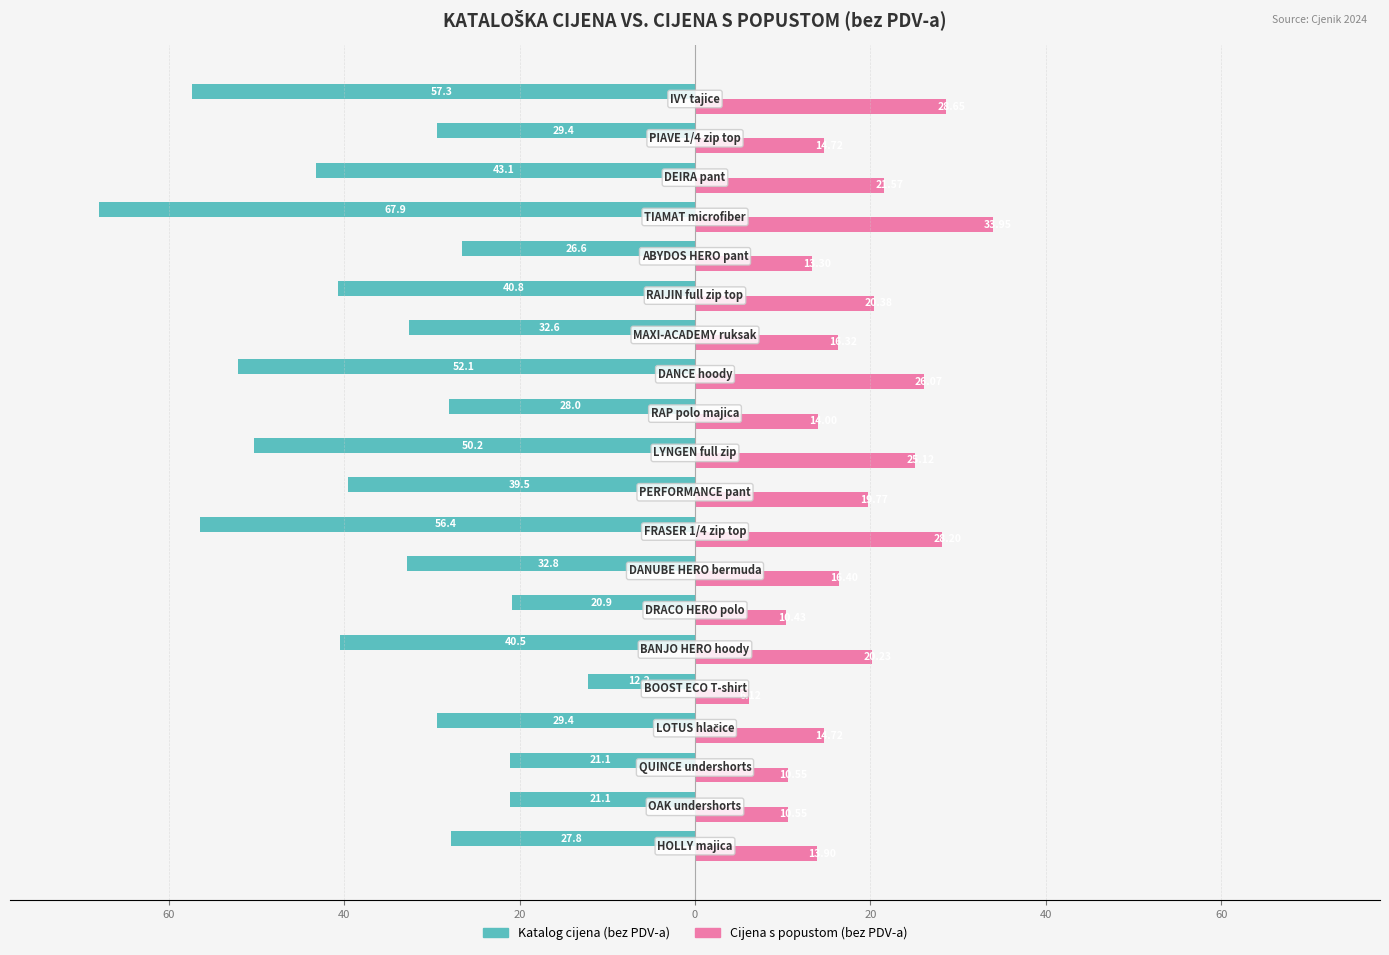

What are all the series names shown in the legend?

Katalog cijena (bez PDV-a), Cijena s popustom (bez PDV-a)